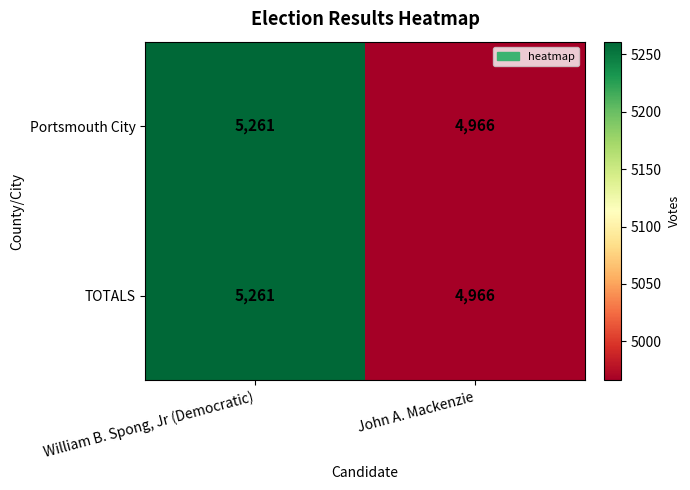

List the labels in order of TOTALS value, largest first.

William B. Spong, Jr (Democratic), John A. Mackenzie